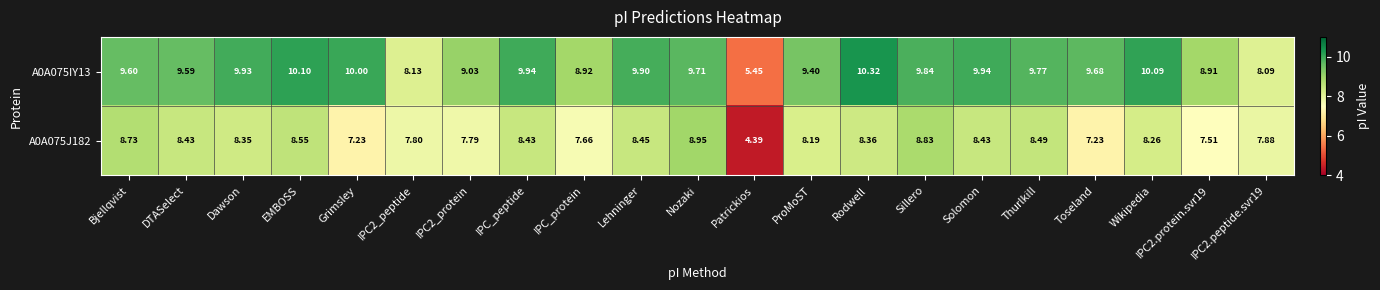

At which category is the sum across all series the highest?

Rodwell